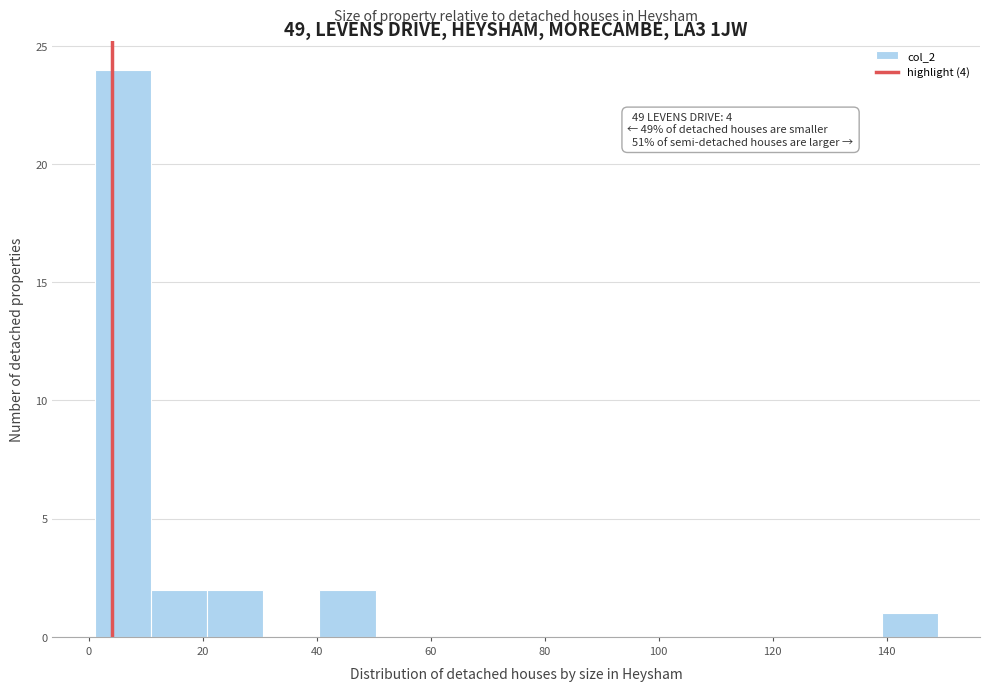

Over which range of the x-axis is the bar tallest?

2 to 10